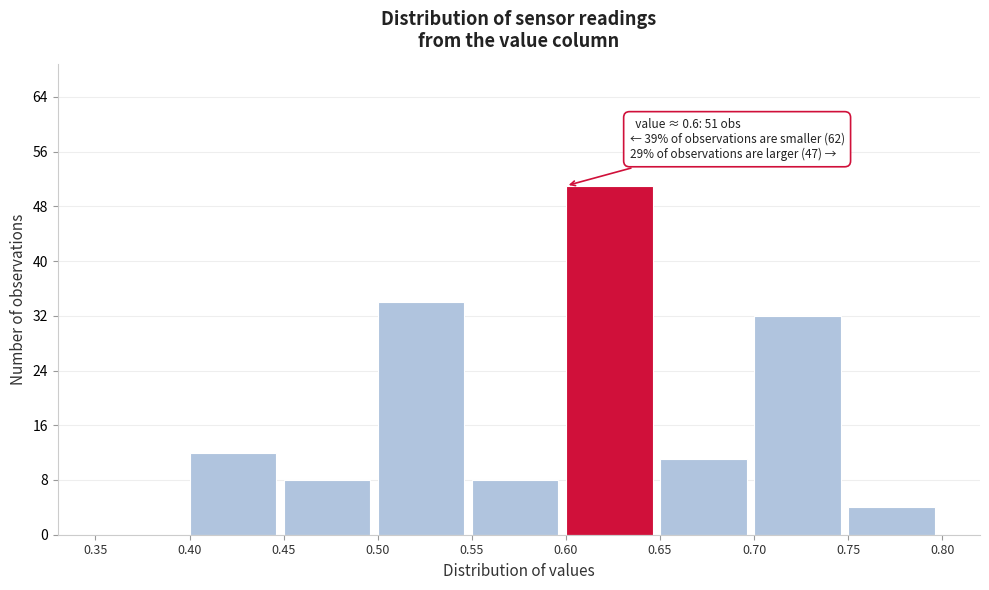

Over which range of the x-axis is the bar tallest?

0.60 to 0.65